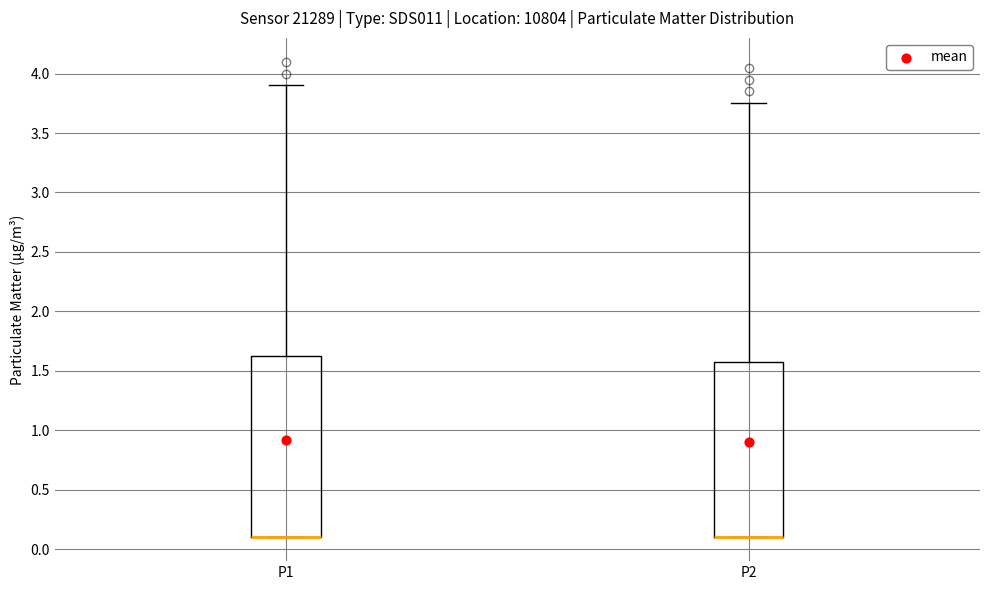

Where is the upper edge of the box for P1 on the y-axis? The values are not printed on the chart, so give them approximately, as read against the axis.

1.65